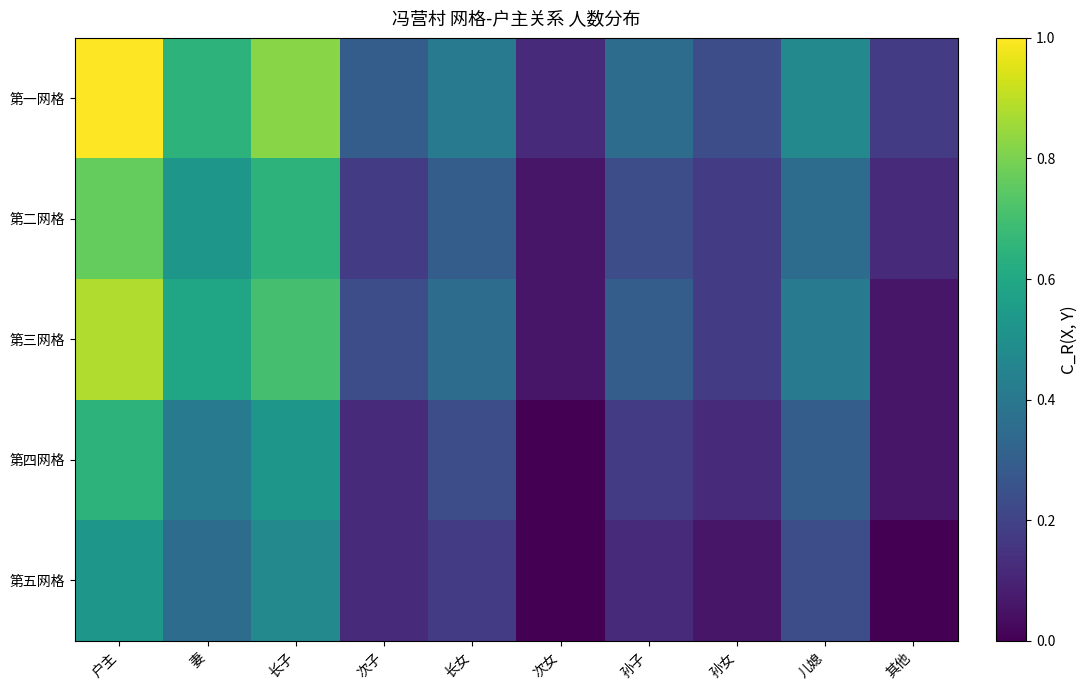

Which series has the widest spread of values?

第一网格